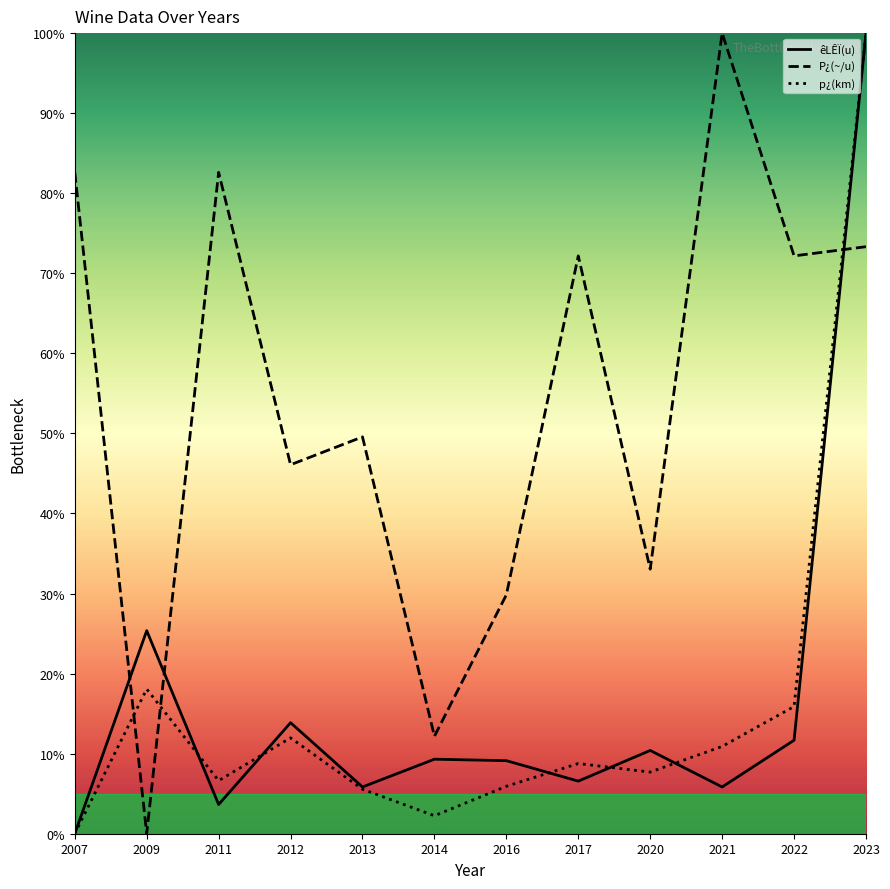

What are all the series names shown in the legend?

êLÊÏ(u), P¿(~/u), p¿(km)